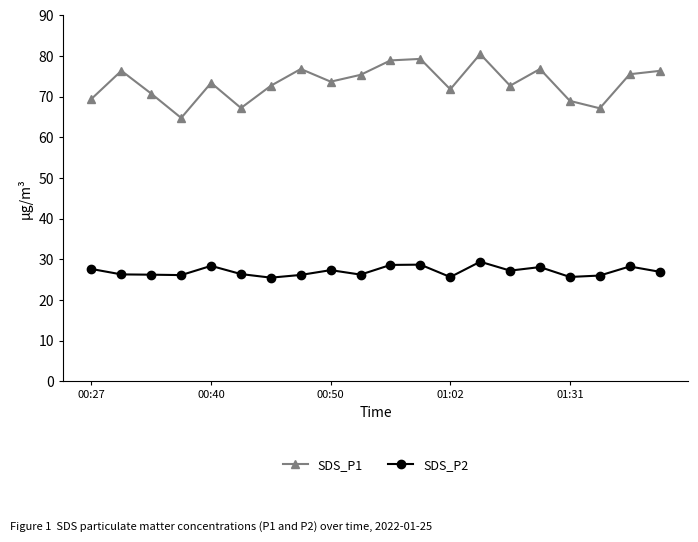

In SDS_P1, how many points are lower than both neighbors (excluding endpoints)?

6